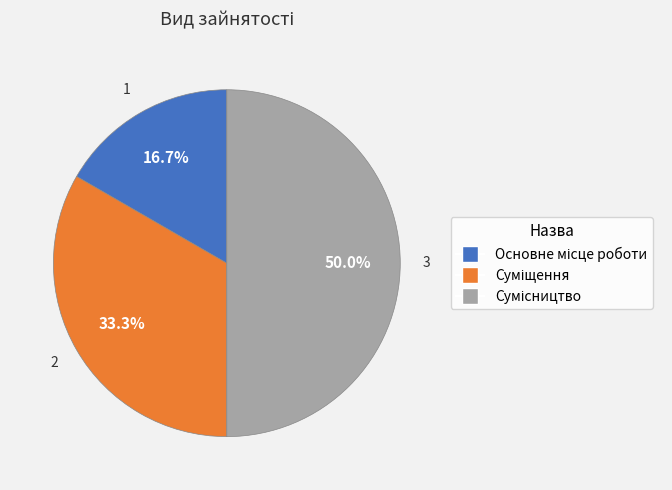

Between Сумісництво and Суміщення, which is larger?

Сумісництво